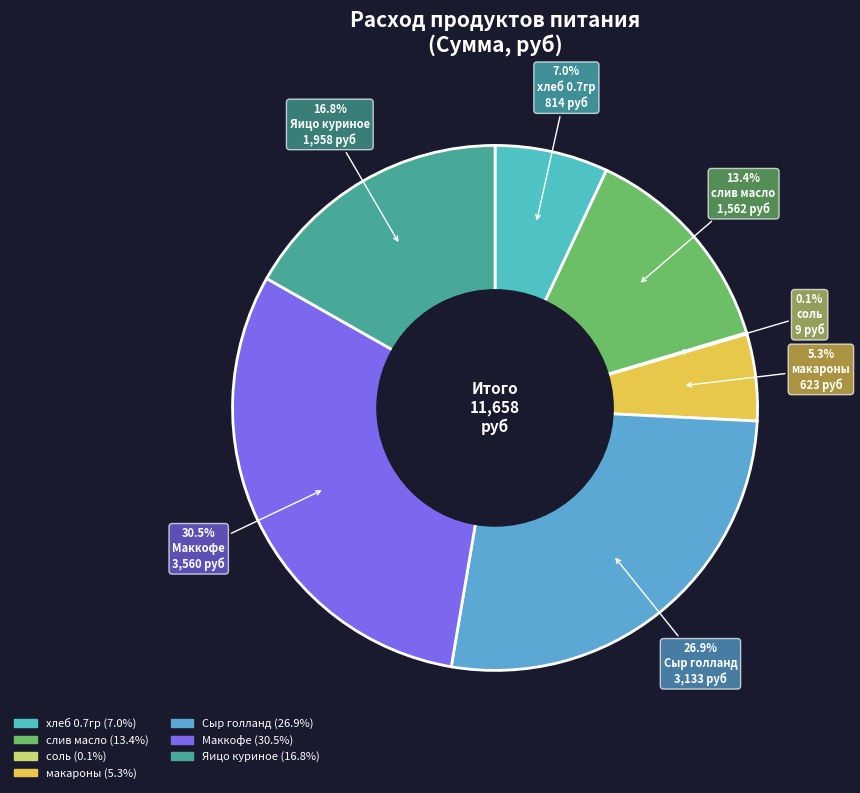

What is the ratio of the value at Сыр голланд to the value at Маккофе?

0.9